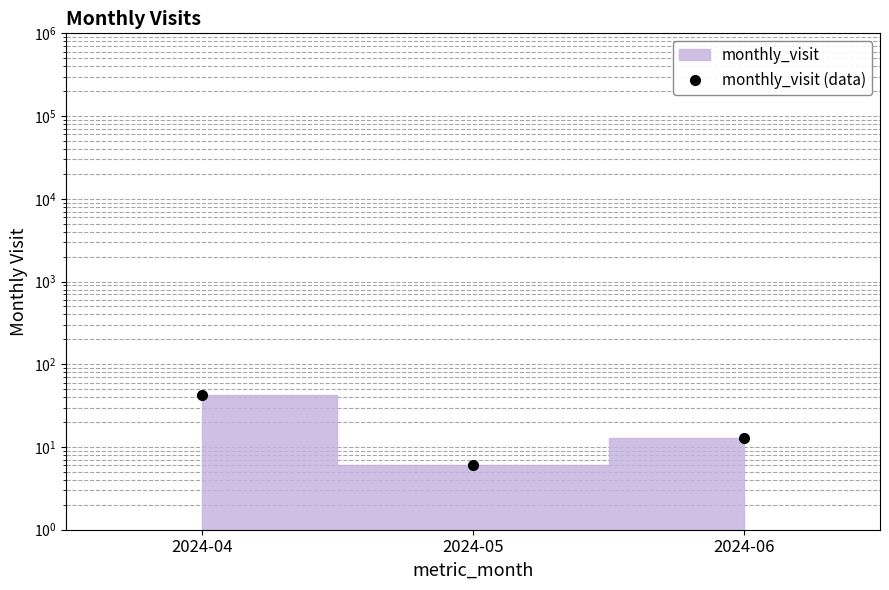

How many lines are shown in the chart?

1